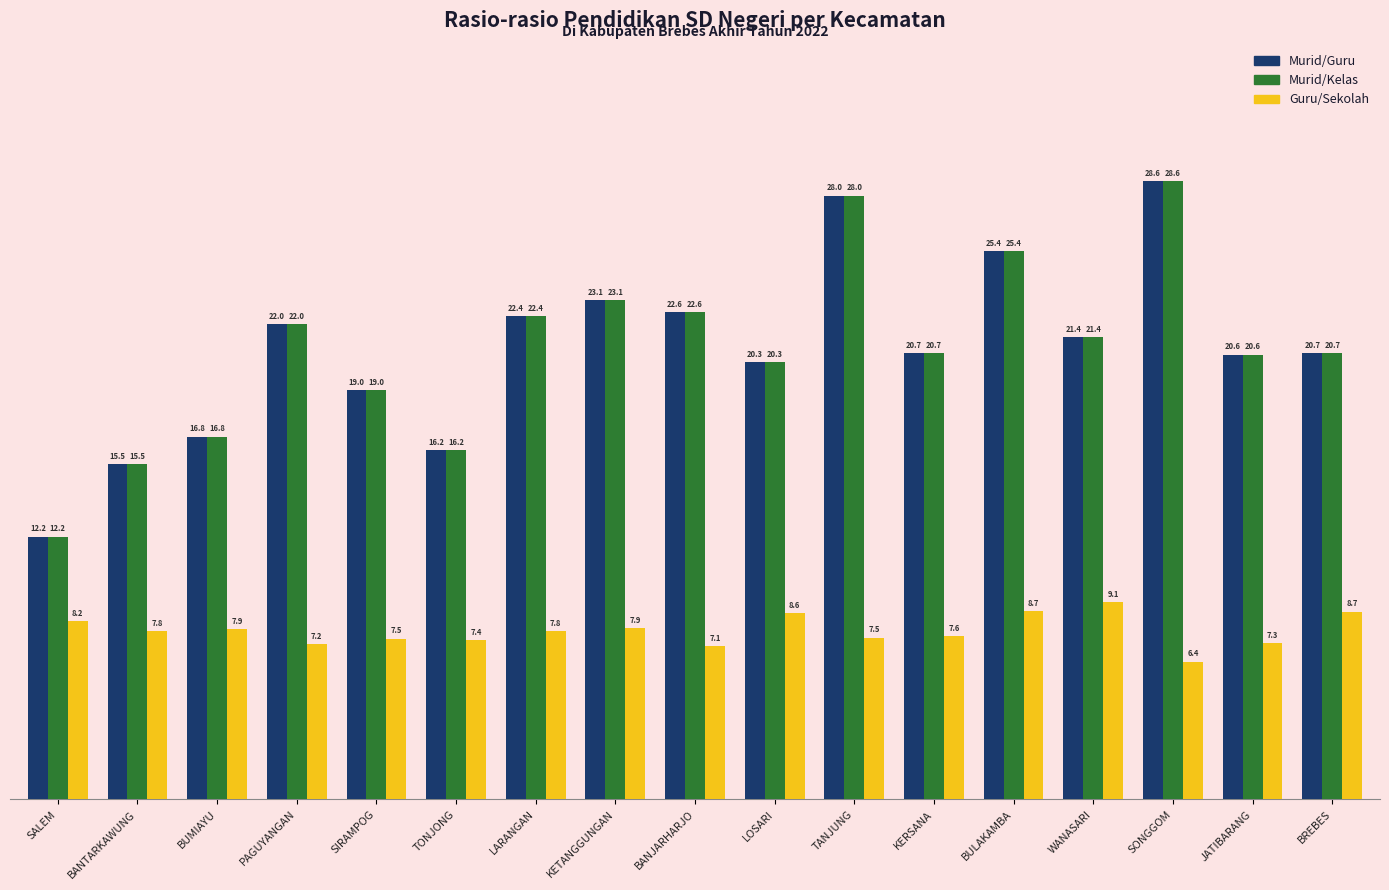

Reading left to right, extract all data points from this chart.

Murid/Guru: SALEM=12.2	BANTARKAWUNG=15.5	BUMIAYU=16.8	PAGUYANGAN=22.0	SIRAMPOG=19.0	TONJONG=16.2	LARANGAN=22.4	KETANGGUNGAN=23.1	BANJARHARJO=22.6	LOSARI=20.3	TANJUNG=28.0	KERSANA=20.7	BULAKAMBA=25.4	WANASARI=21.4	SONGGOM=28.6	JATIBARANG=20.6	BREBES=20.7
Murid/Kelas: SALEM=12.2	BANTARKAWUNG=15.5	BUMIAYU=16.8	PAGUYANGAN=22.0	SIRAMPOG=19.0	TONJONG=16.2	LARANGAN=22.4	KETANGGUNGAN=23.1	BANJARHARJO=22.6	LOSARI=20.3	TANJUNG=28.0	KERSANA=20.7	BULAKAMBA=25.4	WANASARI=21.4	SONGGOM=28.6	JATIBARANG=20.6	BREBES=20.7
Guru/Sekolah: SALEM=8.2	BANTARKAWUNG=7.8	BUMIAYU=7.9	PAGUYANGAN=7.2	SIRAMPOG=7.5	TONJONG=7.4	LARANGAN=7.8	KETANGGUNGAN=7.9	BANJARHARJO=7.1	LOSARI=8.6	TANJUNG=7.5	KERSANA=7.6	BULAKAMBA=8.7	WANASARI=9.1	SONGGOM=6.4	JATIBARANG=7.3	BREBES=8.7